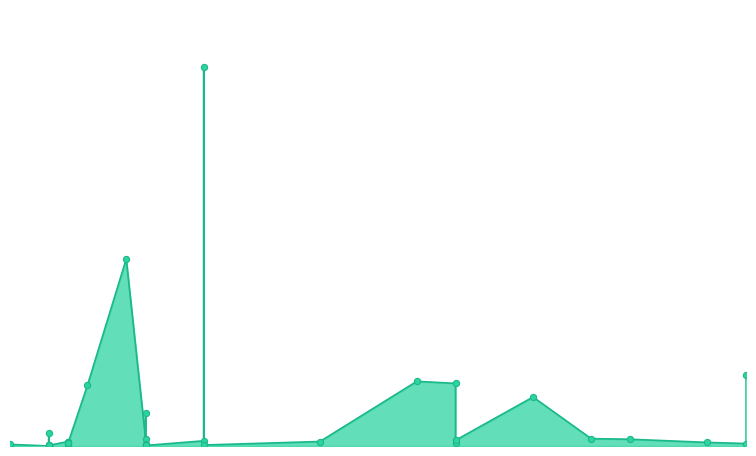

What is the ratio of the value at 2021-11-28 to the value at 2021-11-03?

79.9